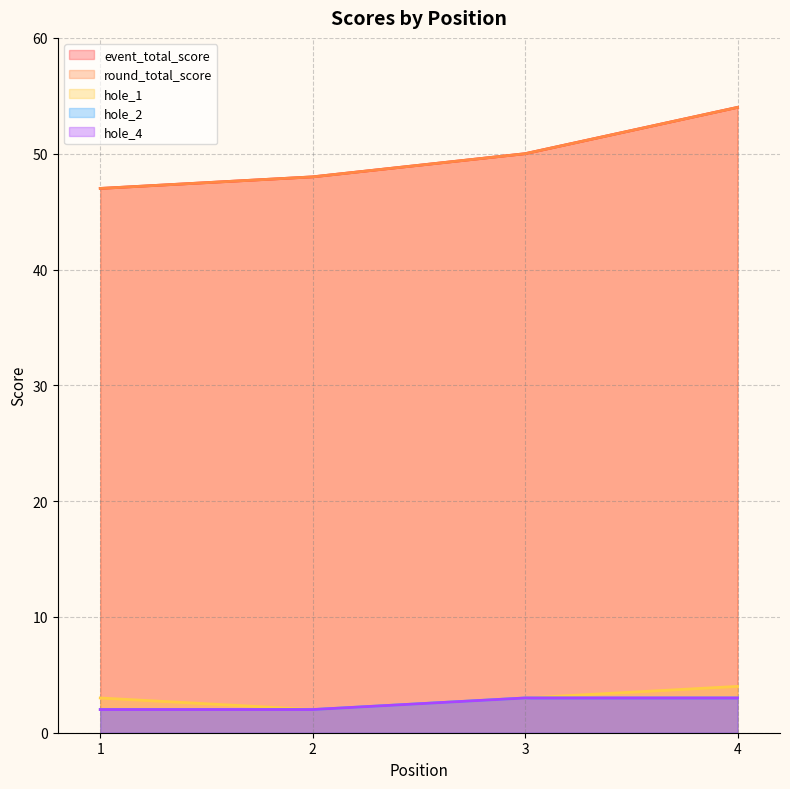

What is the difference between the event_total_score values at 4 and 1?

7